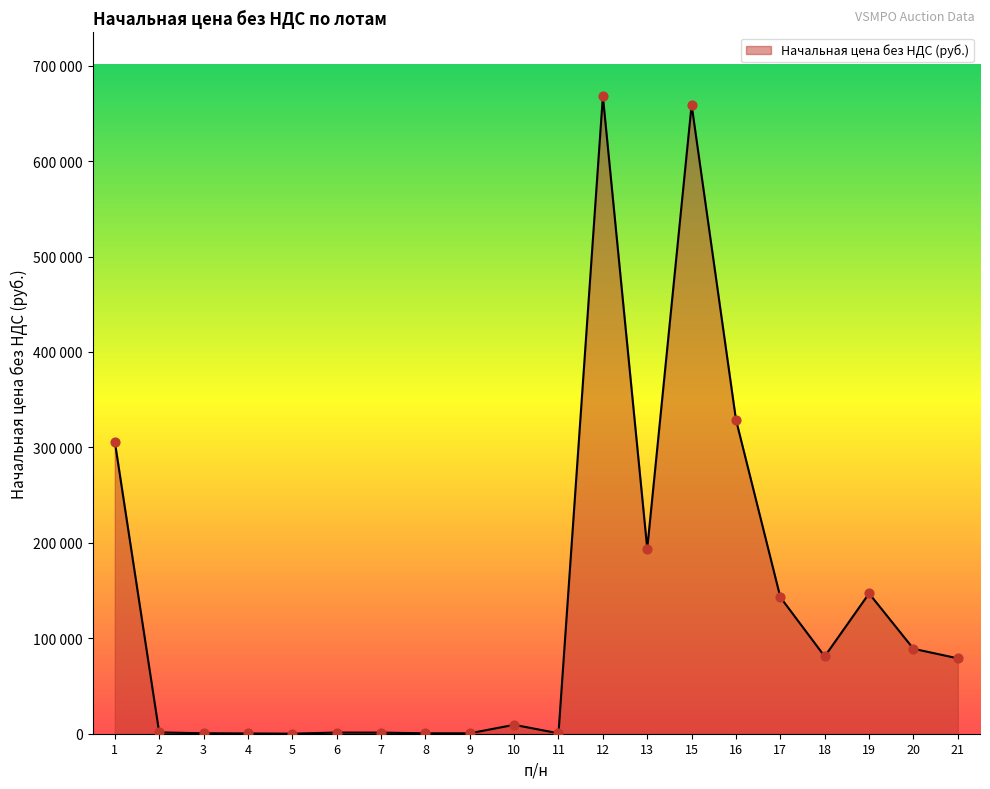

Is this an area chart (filled region under the line)?

Yes